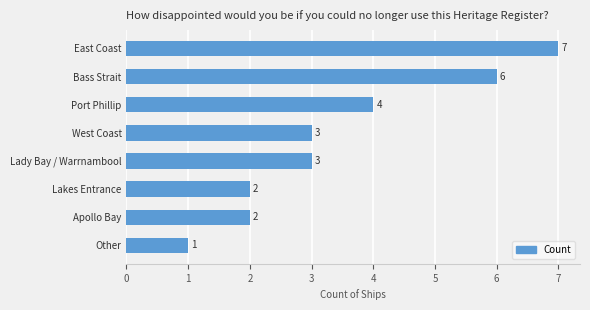

How many distinct data groups are displayed?

1